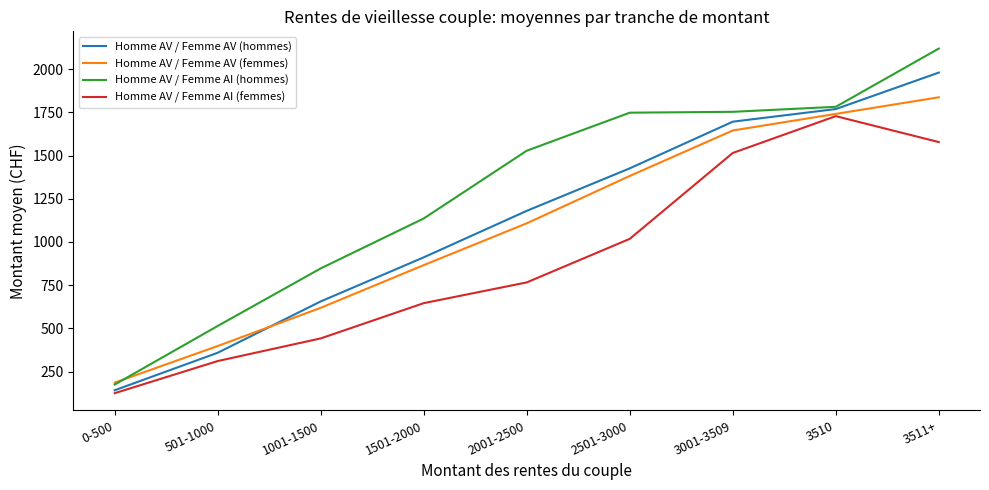

The value of Homme AV / Femme AI (femmes) at 3001-3509 is 1515. True or false?

True